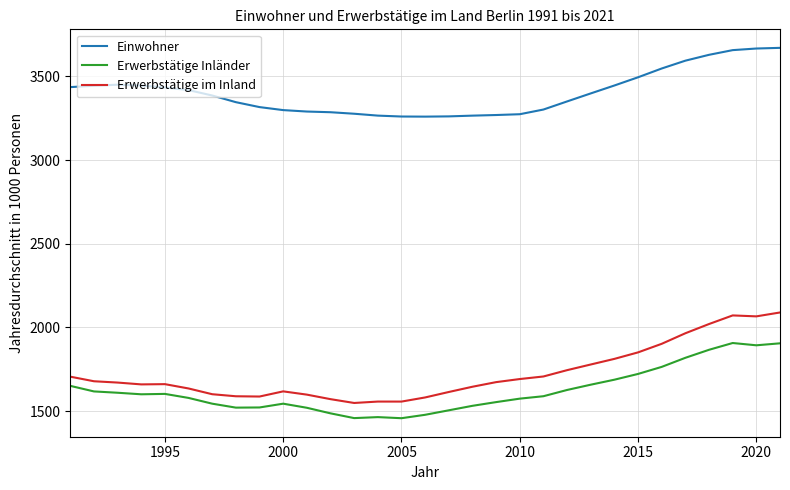

What are all the series names shown in the legend?

Einwohner, Erwerbstätige Inländer, Erwerbstätige im Inland